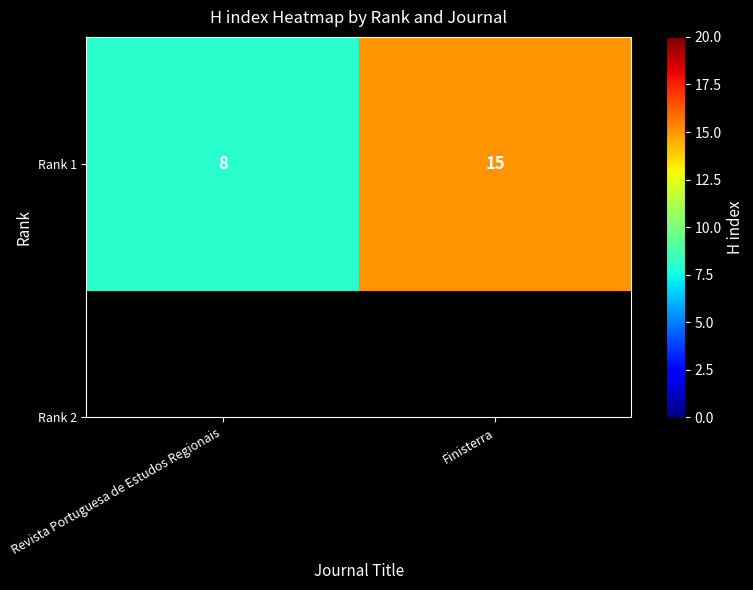

What is the difference between the values at Revista Portuguesa de Estudos Regionais and Finisterra?

7